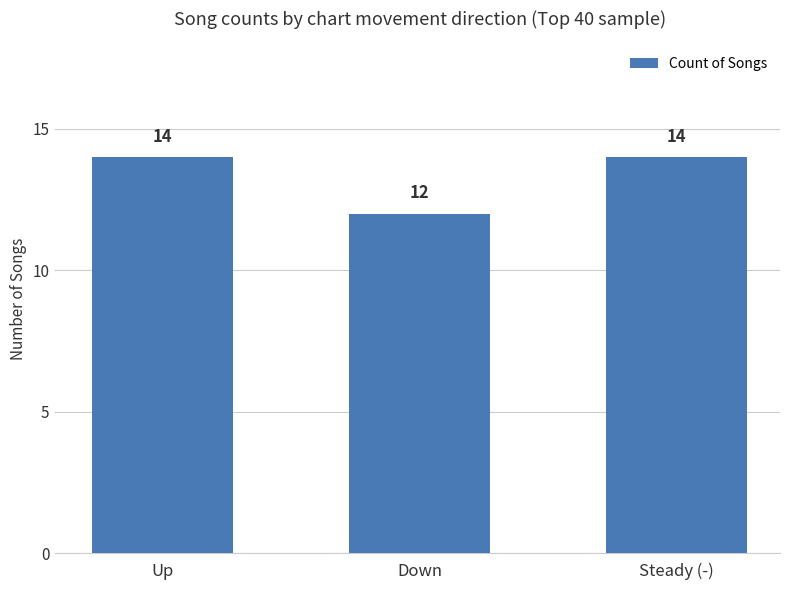

The value at Steady (-) is 6. True or false?

False